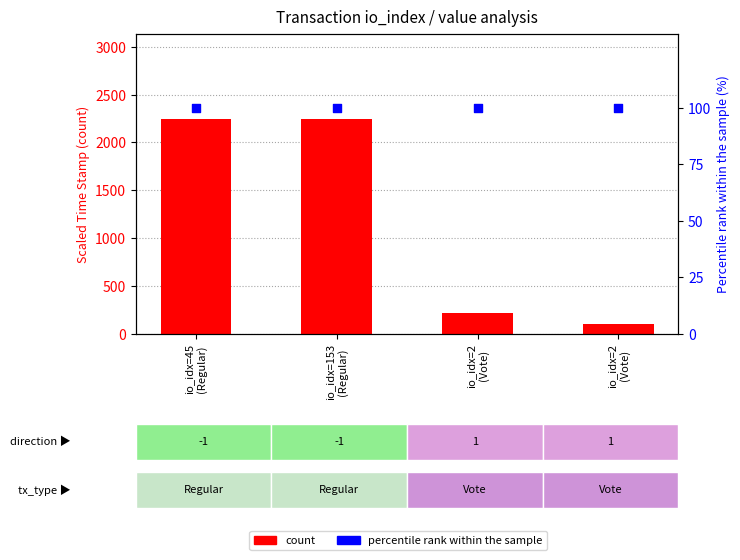

At which category is the sum across all series the highest?

io_idx=45
(Regular)